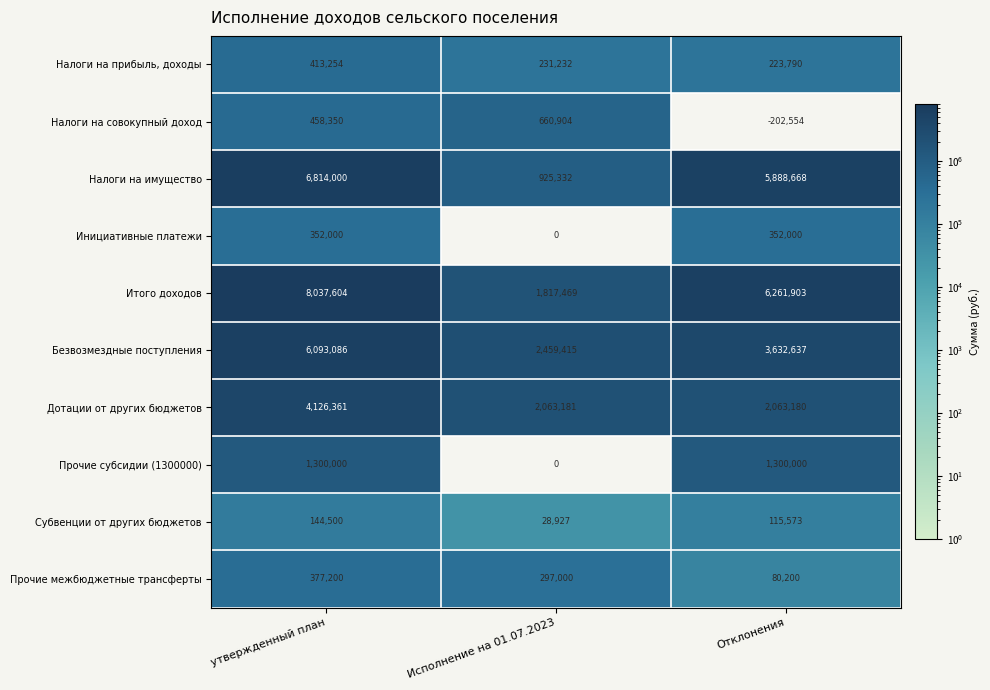

How many Безвозмездные поступления values are between 2459415 and 6093086?

3